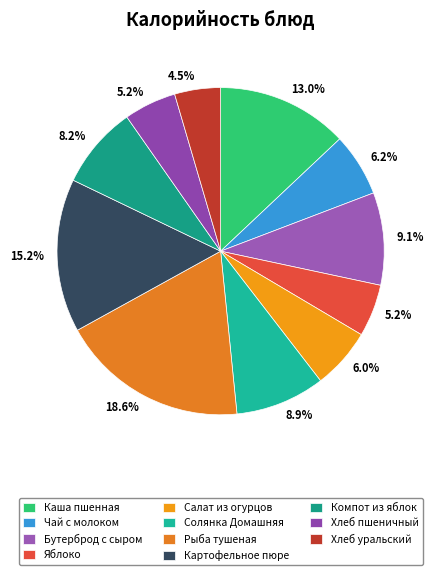

How many slices are in this pie chart?

11